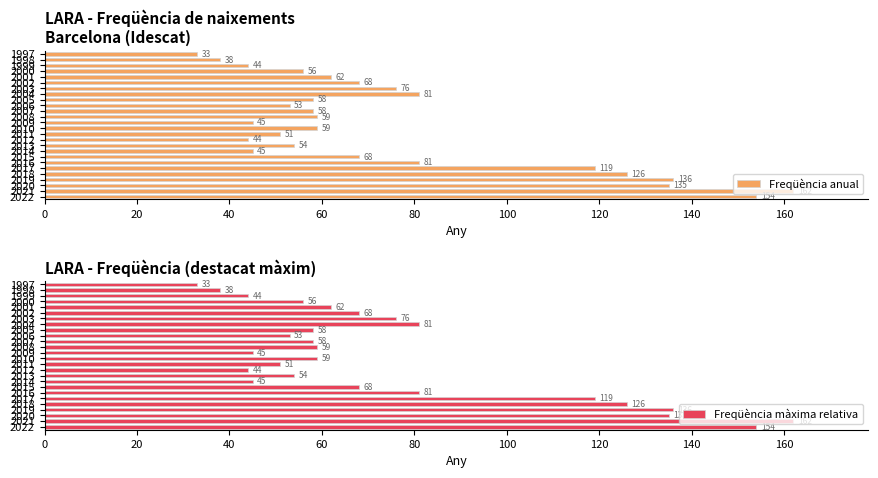

At how many categories does at least one series exceed 61?

12